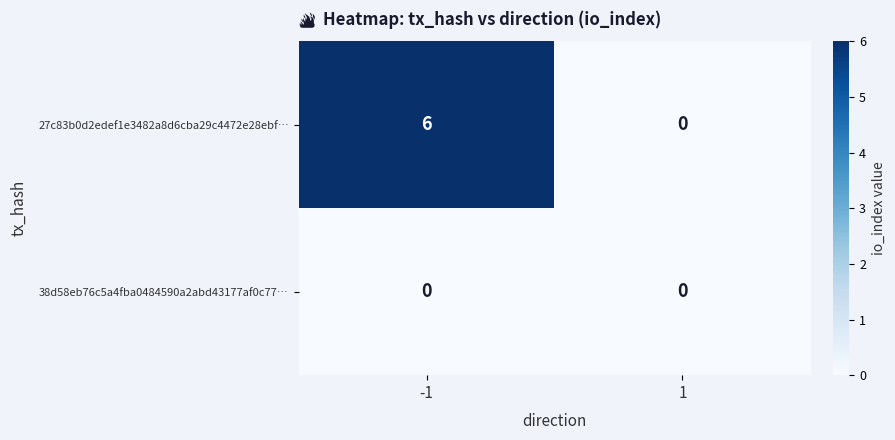

How many data points does each series have?

2